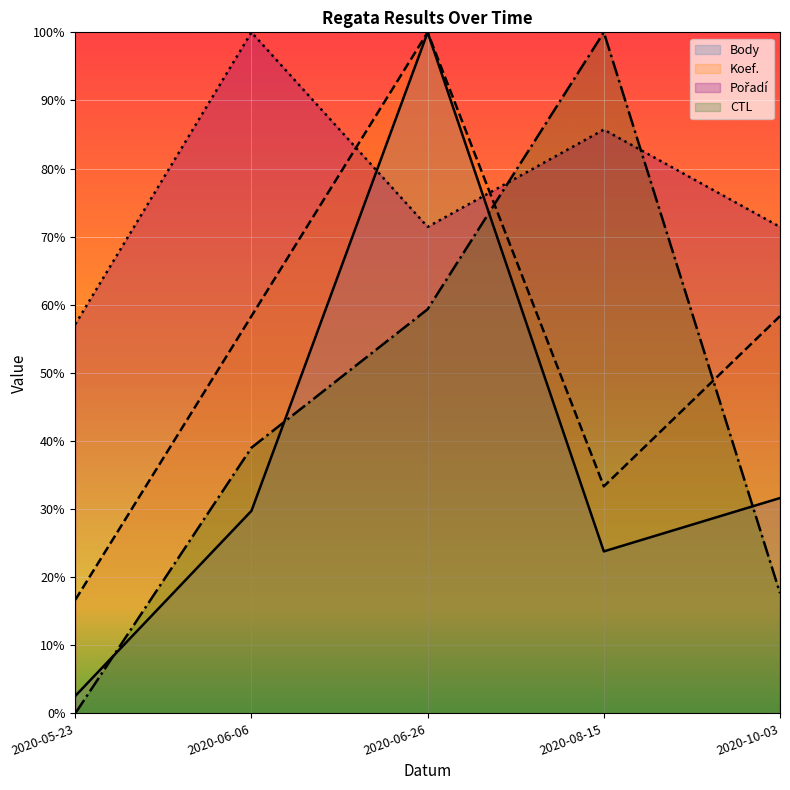

What are all the series names shown in the legend?

Body, Koef., Pořadí, CTL